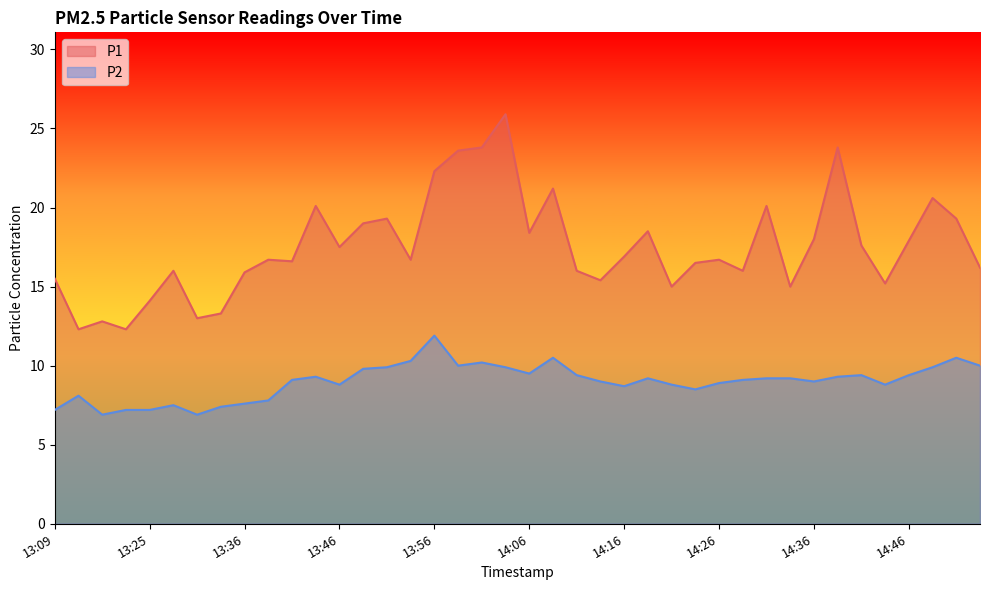

Reading left to right, extract all data points from this chart.

P1: 13:09=15.5	13:12=12.3	13:20=12.8	13:23=12.3	13:25=14.1	13:28=16.0	13:30=13.0	13:33=13.3	13:36=15.9	13:38=16.7	13:41=16.6	13:43=20.1	13:46=17.5	13:48=19.0	13:51=19.3	13:54=16.7	13:56=22.3	13:59=23.6	14:01=23.8	14:04=25.9	14:06=18.4	14:09=21.2	14:11=16.0	14:14=15.4	14:16=16.9	14:19=18.5	14:21=15.0	14:24=16.5	14:26=16.7	14:29=16.0	14:31=20.1	14:34=15.0	14:36=18.0	14:39=23.8	14:41=17.6	14:44=15.2	14:46=17.9	14:49=20.6	14:51=19.3	14:54=16.2
P2: 13:09=7.2	13:12=8.1	13:20=6.9	13:23=7.2	13:25=7.2	13:28=7.5	13:30=6.9	13:33=7.4	13:36=7.6	13:38=7.8	13:41=9.1	13:43=9.3	13:46=8.8	13:48=9.8	13:51=9.9	13:54=10.3	13:56=11.9	13:59=10.0	14:01=10.2	14:04=9.9	14:06=9.5	14:09=10.5	14:11=9.4	14:14=9.0	14:16=8.7	14:19=9.2	14:21=8.8	14:24=8.5	14:26=8.9	14:29=9.1	14:31=9.2	14:34=9.2	14:36=9.0	14:39=9.3	14:41=9.4	14:44=8.8	14:46=9.4	14:49=9.9	14:51=10.5	14:54=10.0